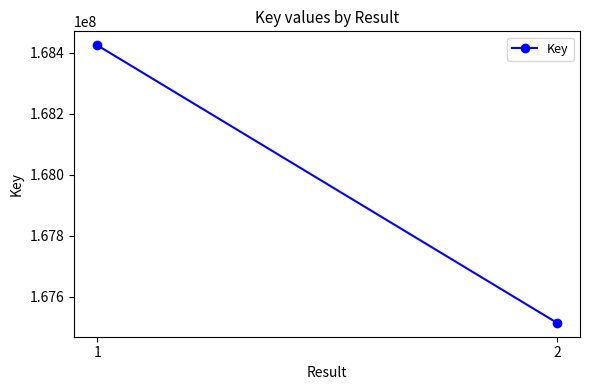

Reading left to right, list all the values displayed in this chart.

1=168424742	2=167513634